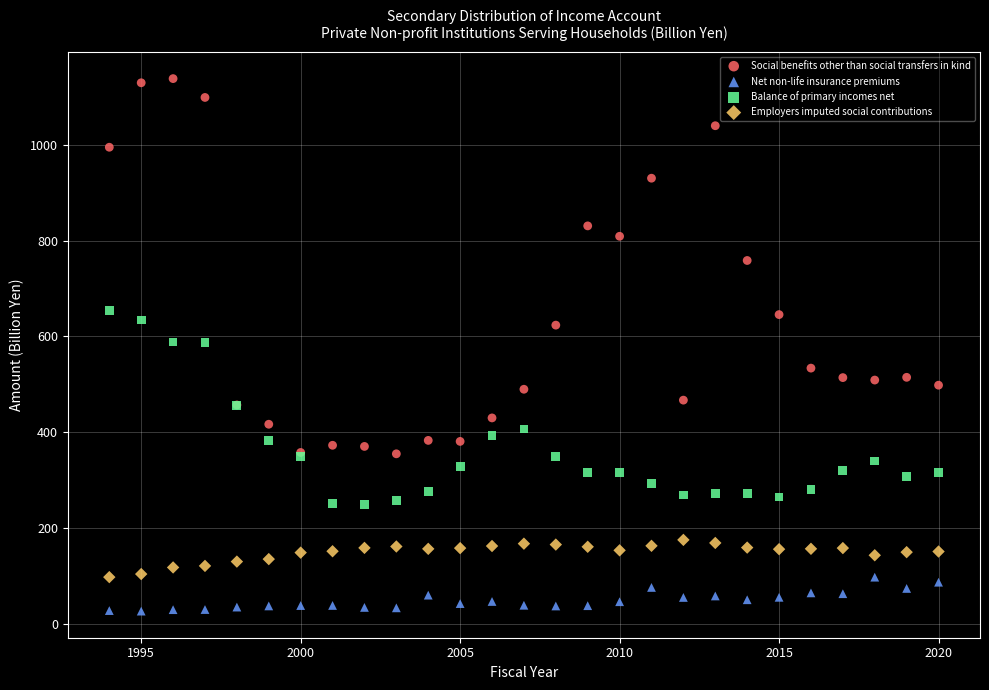

Which series has the largest Y range (max minus min)?

Social benefits other than social transfers in kind